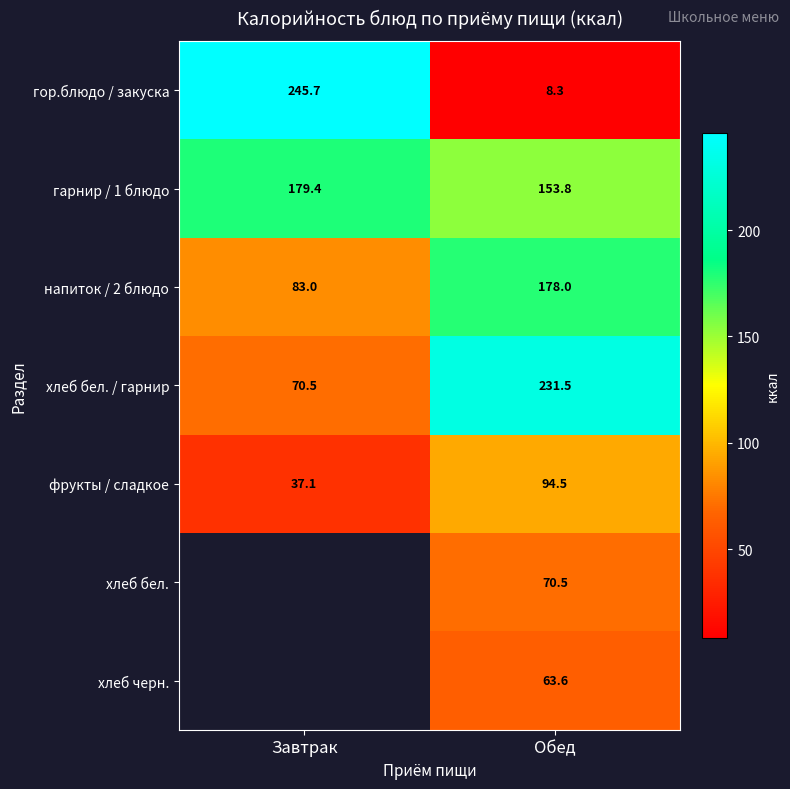

Rank the categories by гор.блюдо / закуска value from highest to lowest.

Завтрак, Обед